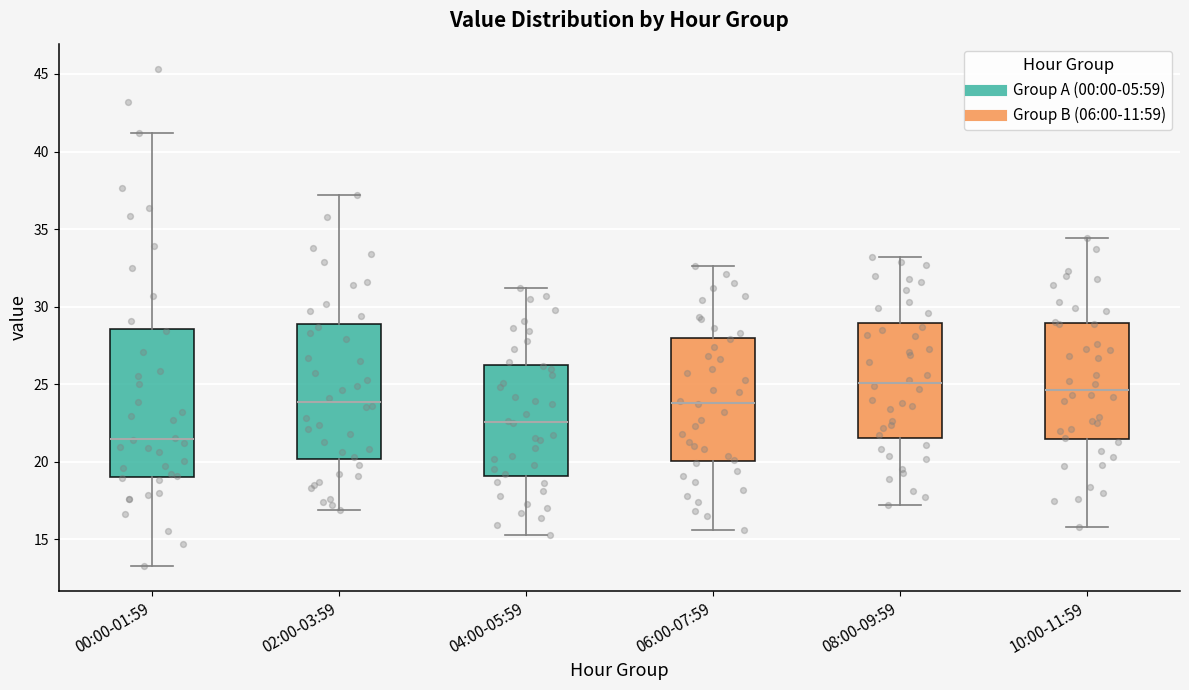

Reading left to right, read every box against the y-axis: the position of its median line, the range the box covers, and the ends of its whiskers. The values are not printed on the chart, so give them approximately, as read against the axis.

00:00-01:59: median 21.5, box 19.0 to 28.5, whiskers 13.5 to 41.0
02:00-03:59: median 24.0, box 20.0 to 29.0, whiskers 17.0 to 37.0
04:00-05:59: median 22.5, box 19.0 to 26.5, whiskers 15.5 to 31.0
06:00-07:59: median 24.0, box 20.0 to 28.0, whiskers 15.5 to 32.5
08:00-09:59: median 25.0, box 21.5 to 29.0, whiskers 17.0 to 33.0
10:00-11:59: median 24.5, box 21.5 to 29.0, whiskers 16.0 to 34.5